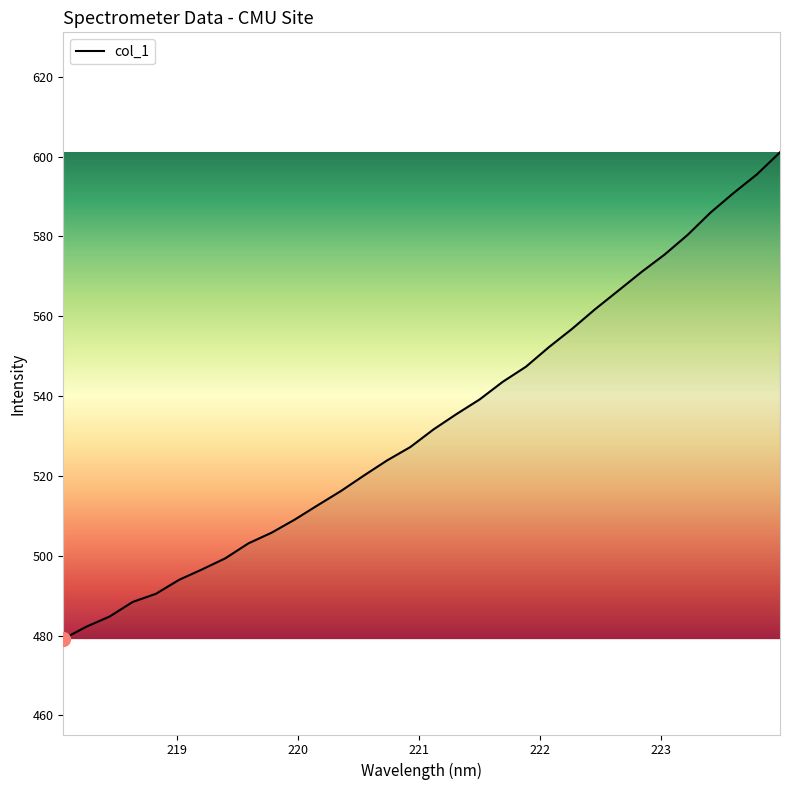

What is the minimum value shown in the chart?

479.2